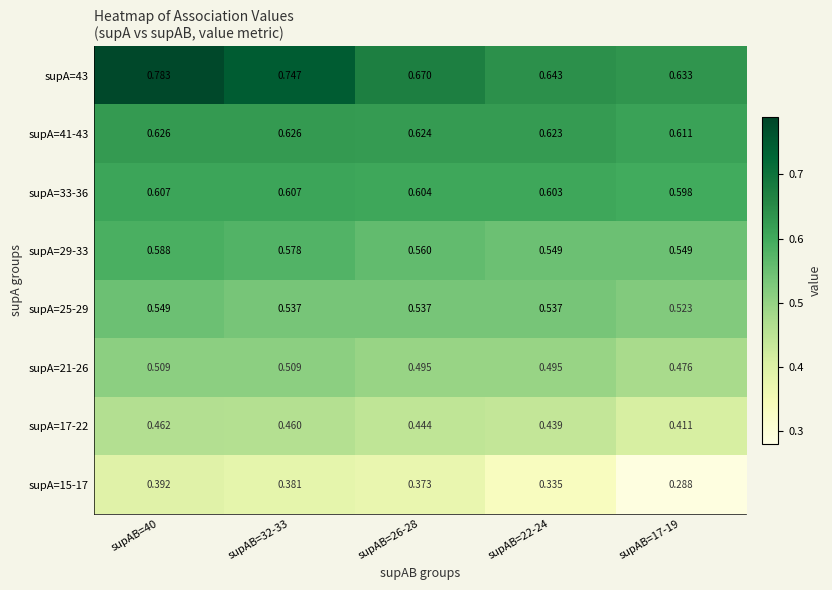

How many data points does each series have?

5